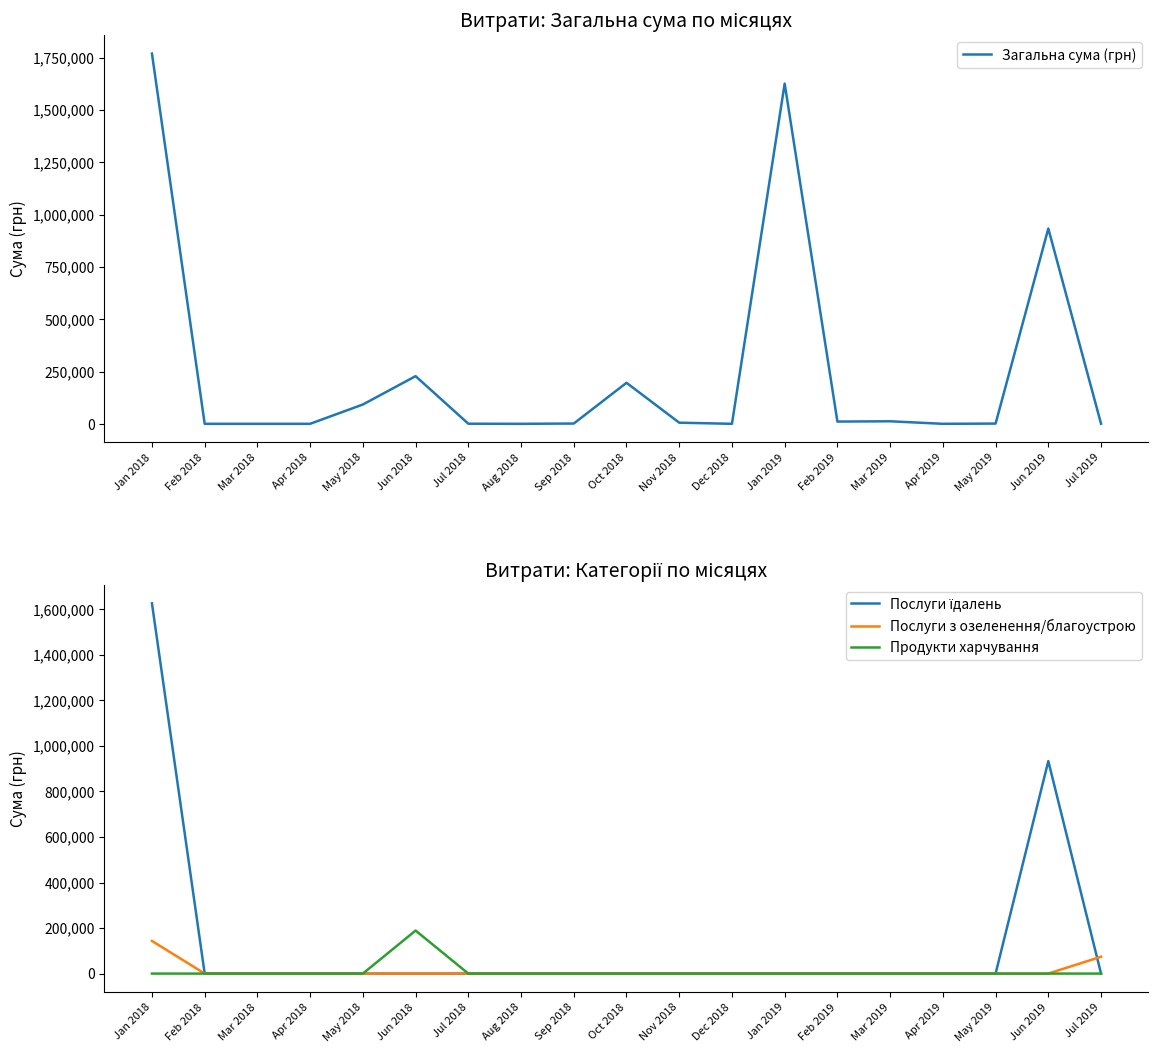

Count the number of categories in the chart.

19